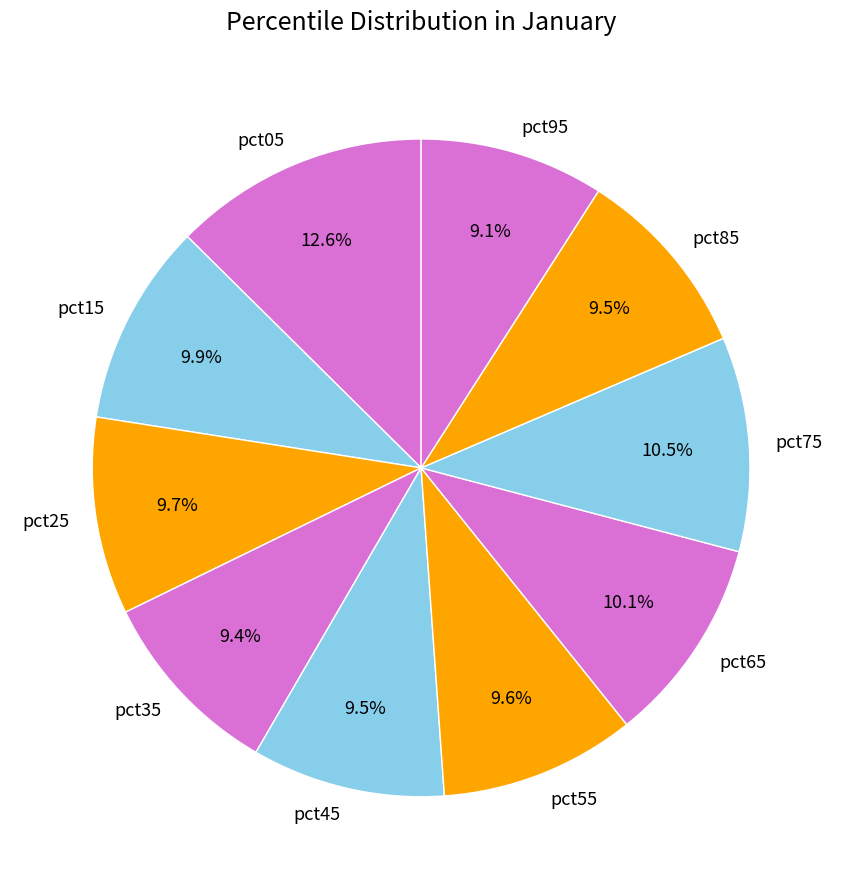

Is there any slice that represents more than half of the pie?

No